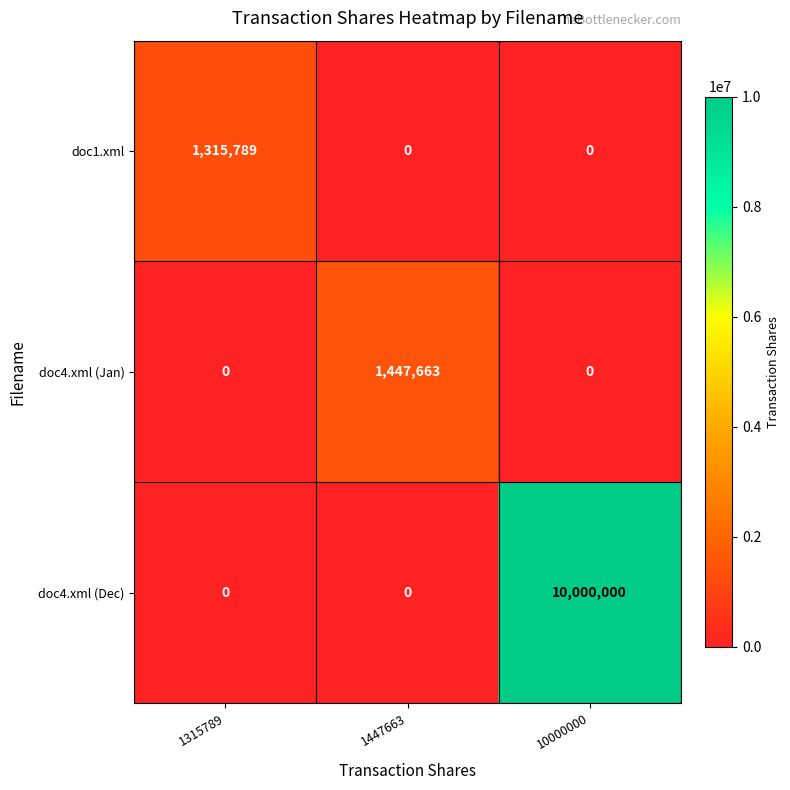

At which category is the sum across all series the highest?

10000000